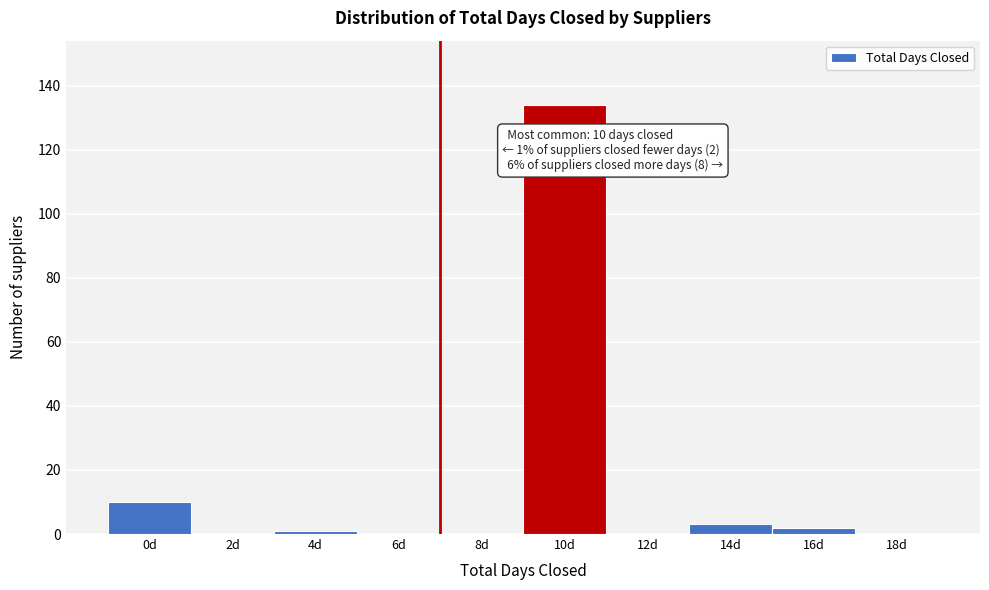

Reading left to right, transcribe all the data shown in this chart.

0d=10	2d=0	4d=1	6d=0	8d=0	10d=134	12d=0	14d=3	16d=2	18d=0